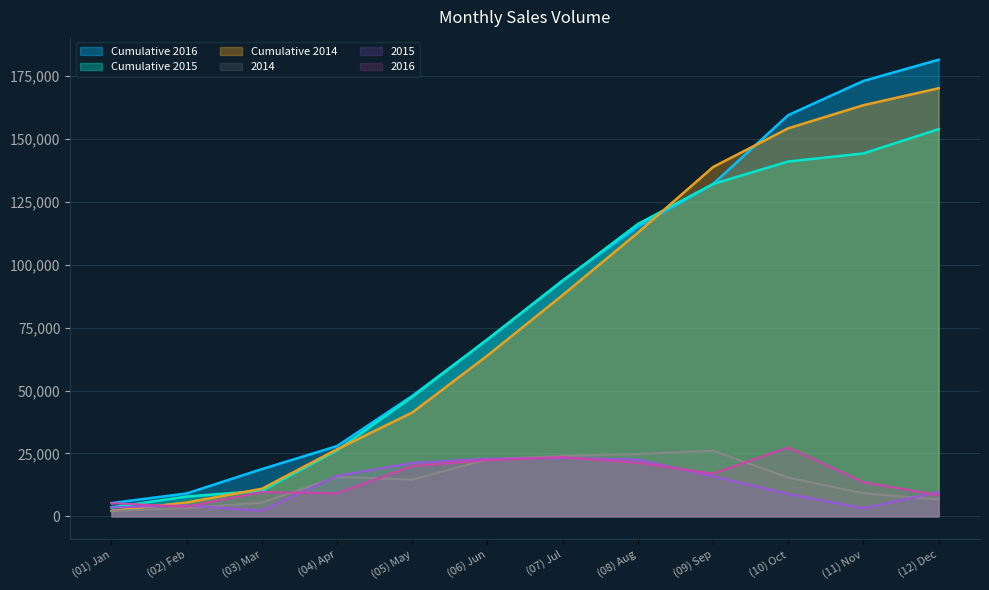

What value does the Cumulative 2015 series have at (04) Apr?

26228